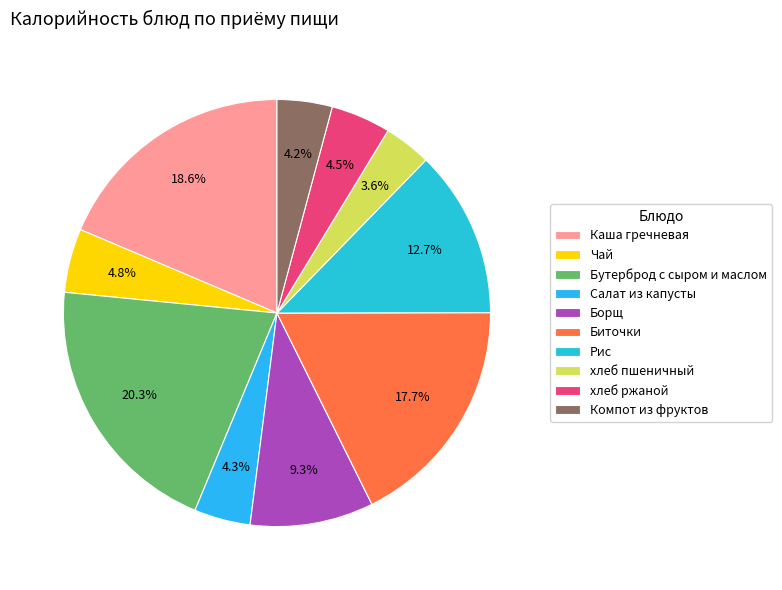

Is it true that Компот из фруктов is 14% of the pie?

False